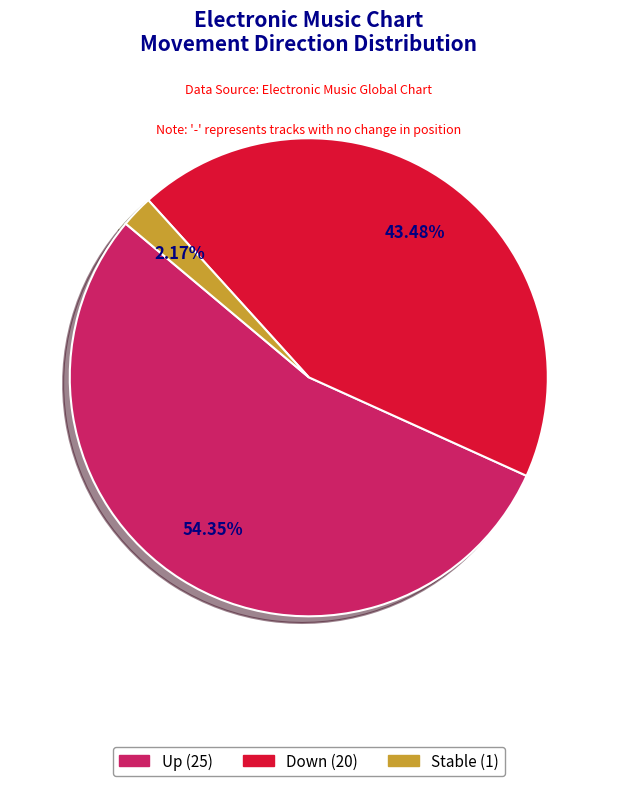

Which category has the biggest portion of the pie?

up